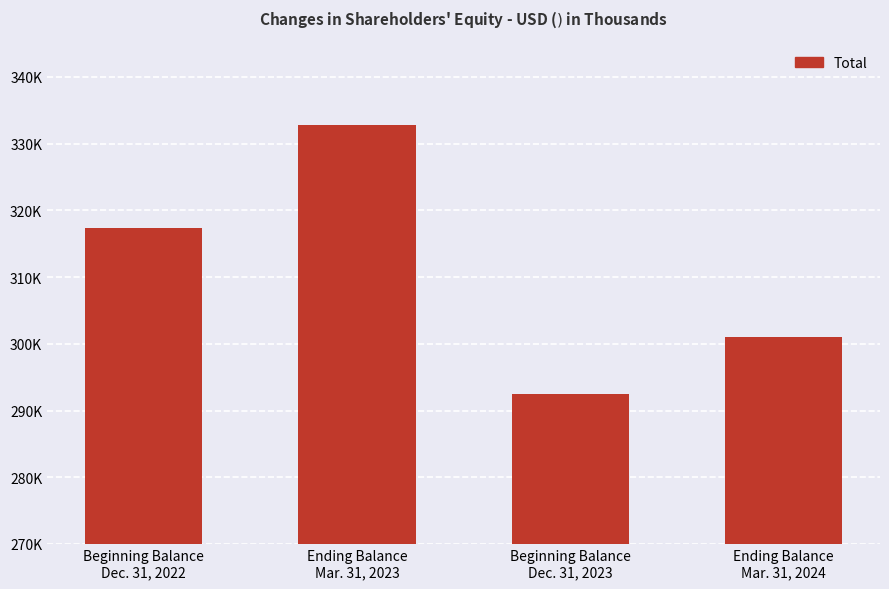

Rank the categories by value from highest to lowest.

Ending Balance
Mar. 31, 2023, Beginning Balance
Dec. 31, 2022, Ending Balance
Mar. 31, 2024, Beginning Balance
Dec. 31, 2023